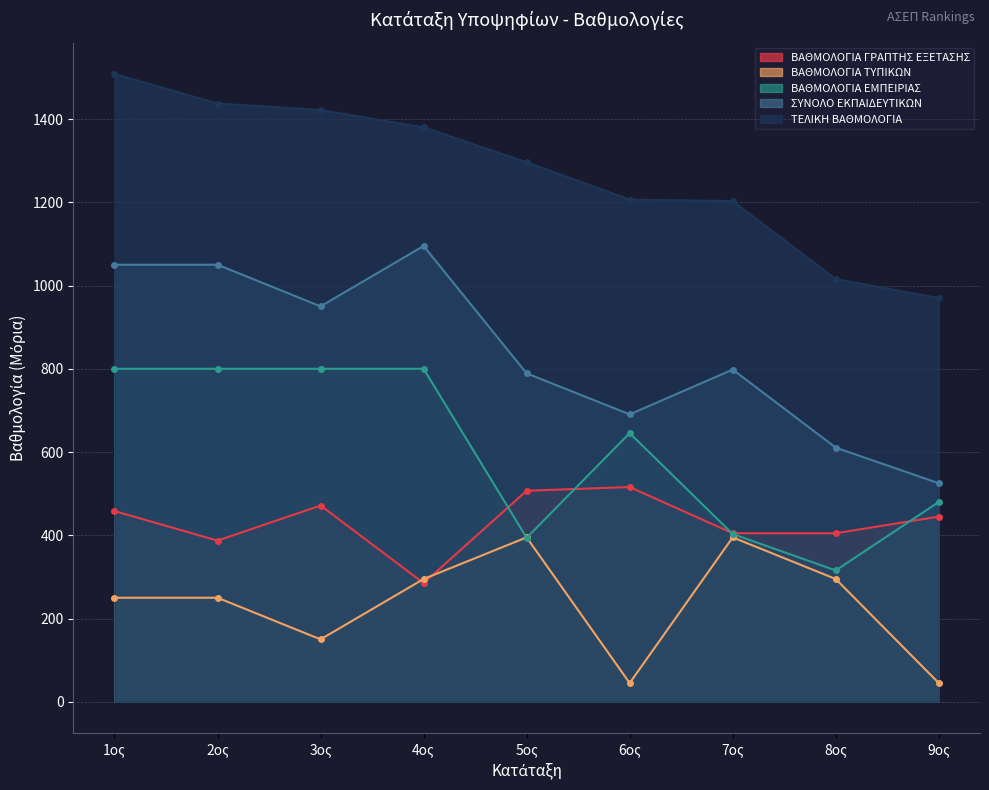

True or false: ΒΑΘΜΟΛΟΓΙΑ ΕΜΠΕΙΡΙΑΣ and ΣΥΝΟΛΟ ΕΚΠΑΙΔΕΥΤΙΚΩΝ cross at least once.

False